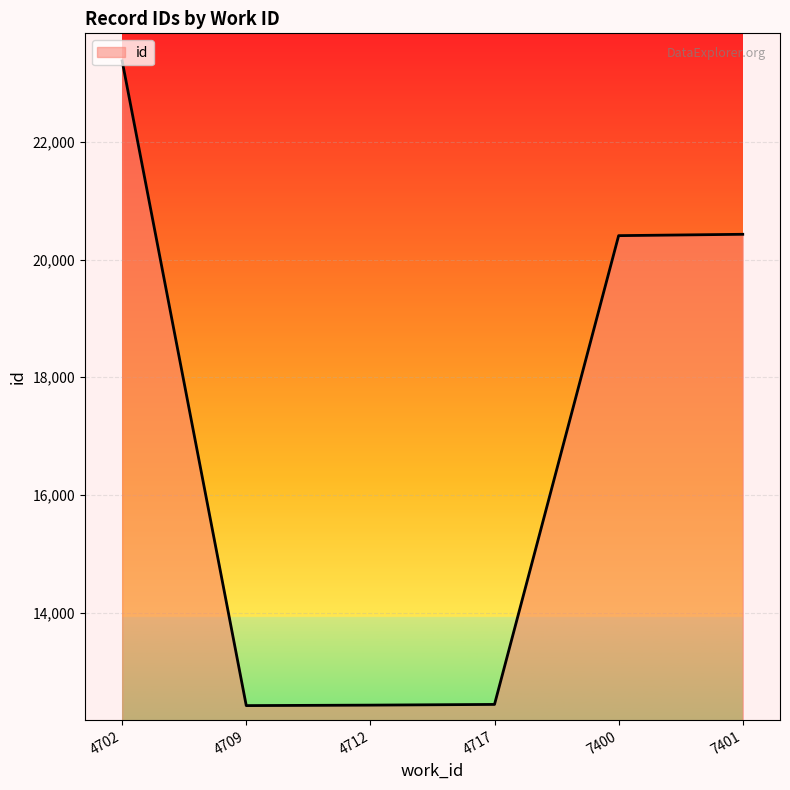

What is the smallest value displayed?

12422.0